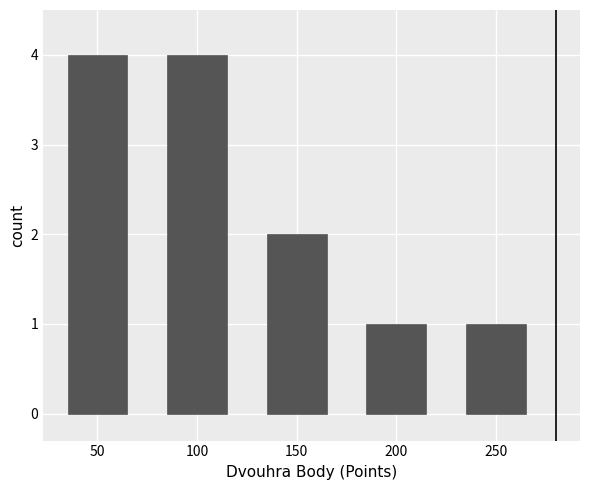

Reading left to right, transcribe all the data shown in this chart.

50=4	100=4	150=2	200=1	250=1